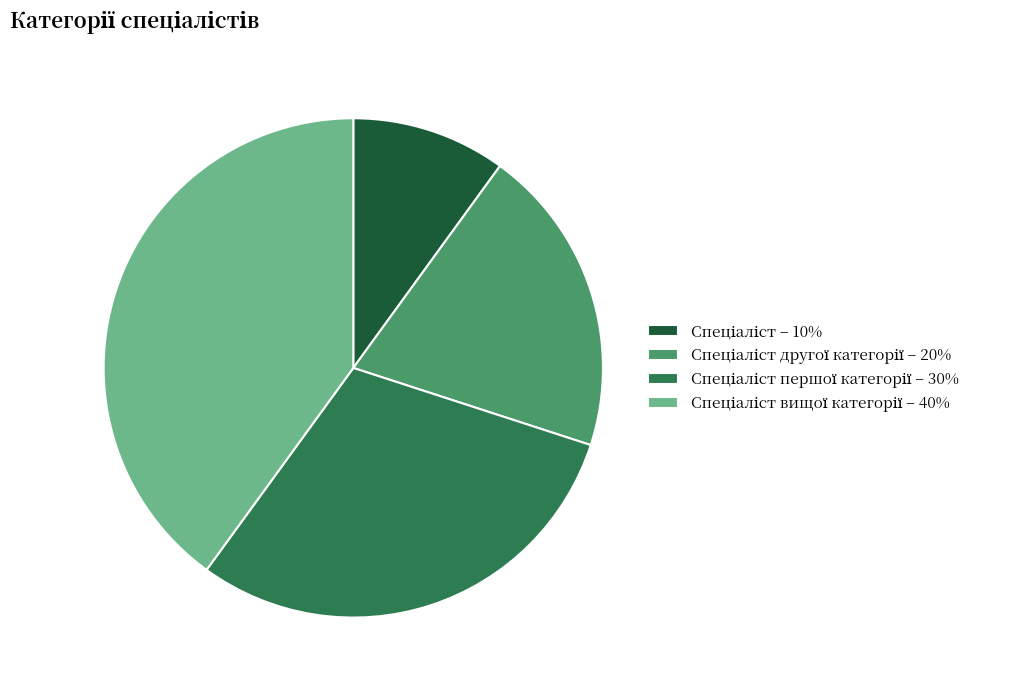

Is there any slice that represents more than half of the pie?

No